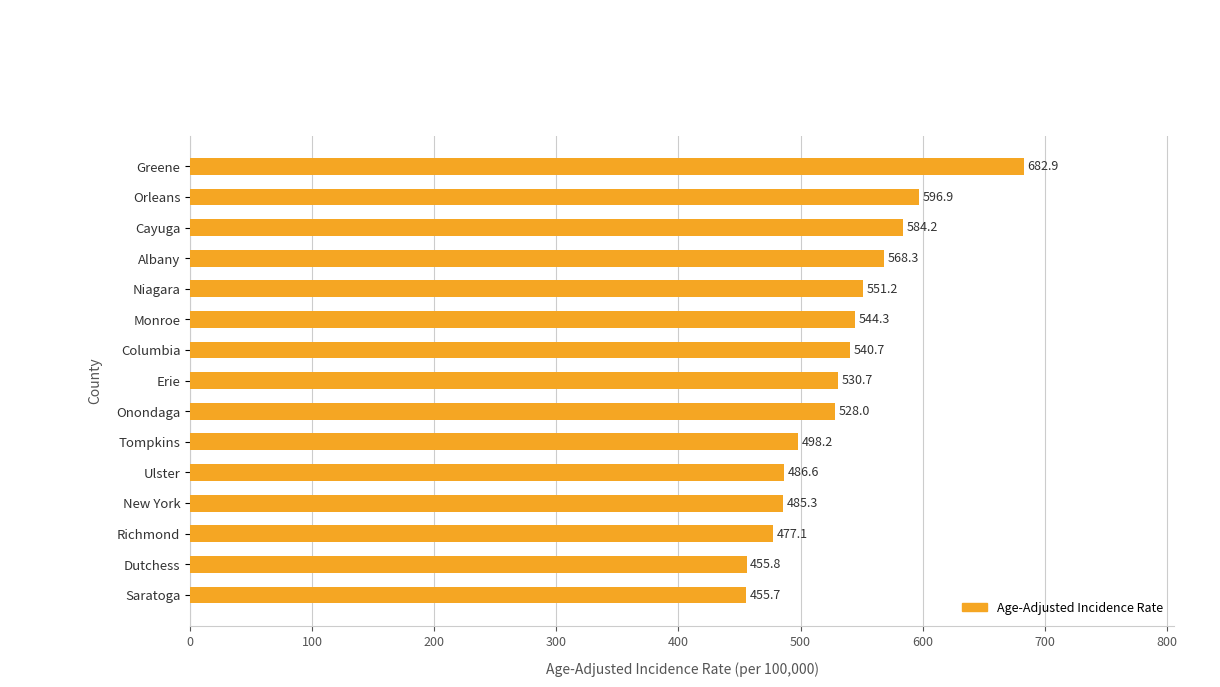

Which label corresponds to the largest value in the chart?

Greene